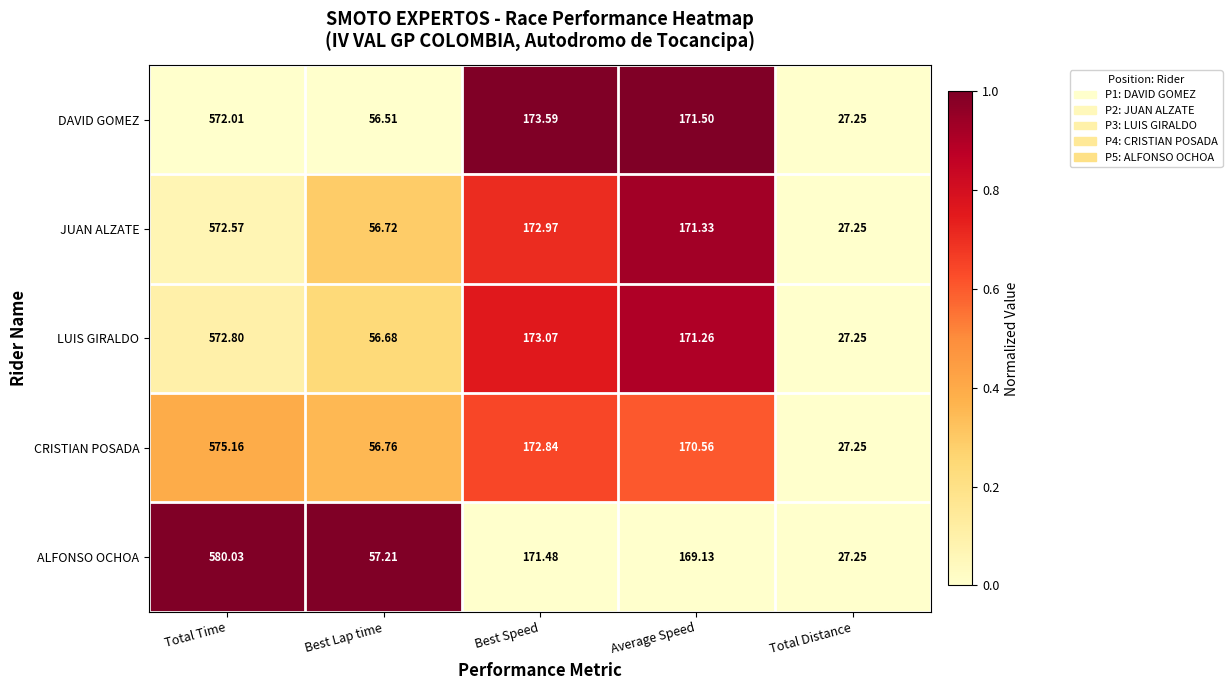

Rank the series by their maximum value, from highest to lowest.

ALFONSO OCHOA, CRISTIAN POSADA, LUIS GIRALDO, JUAN ALZATE, DAVID GOMEZ